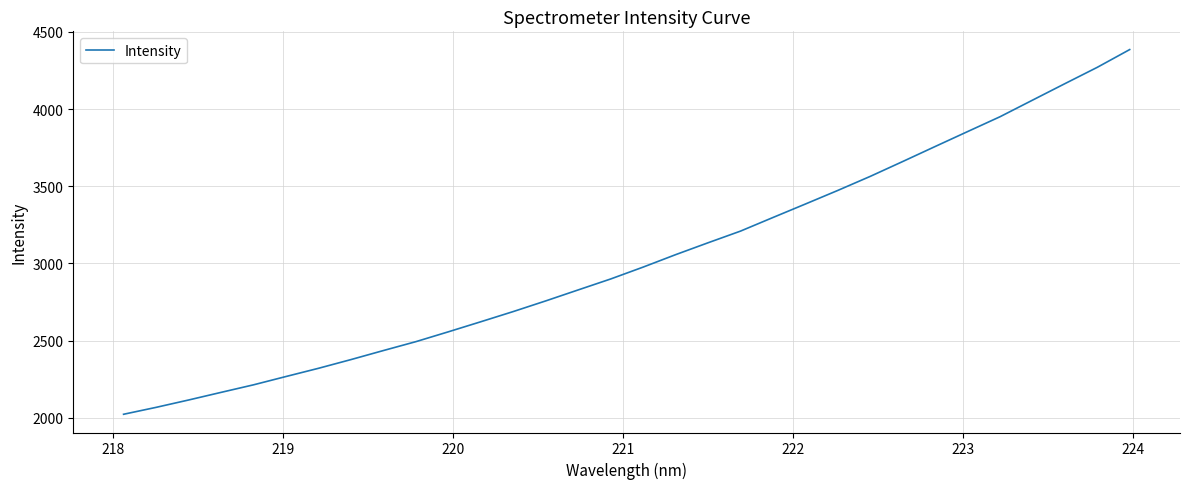

What is the average value?

3032.3